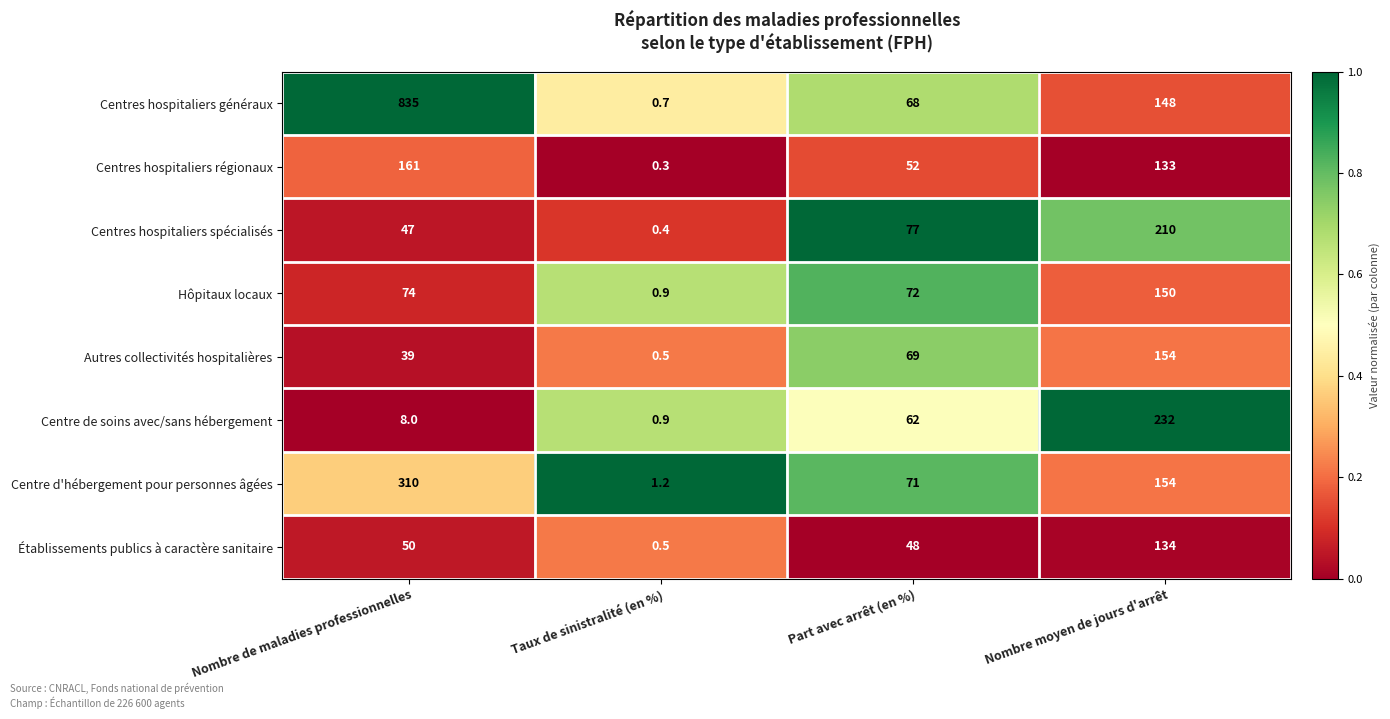

Which series has the largest total across all categories?

Centres hospitaliers généraux